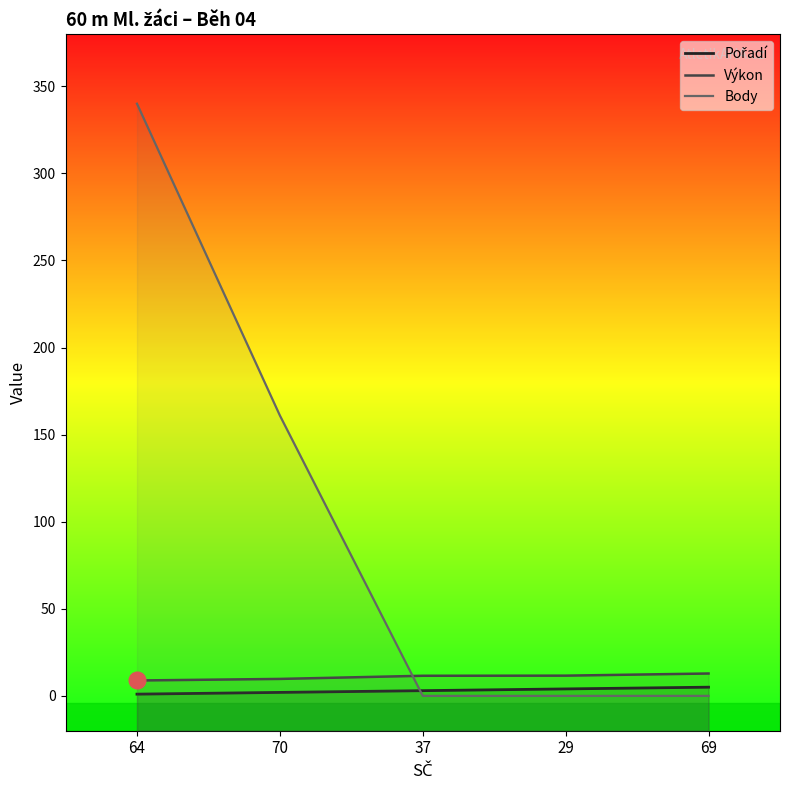

Reading left to right, extract all data points from this chart.

Pořadí: 64=1.0	70=2.0	37=3.0	29=4.0	69=5.0
Výkon: 64=8.8	70=9.7	37=11.6	29=11.6	69=12.8
Body: 64=340.0	70=161.0	37=0.0	29=0.0	69=0.0